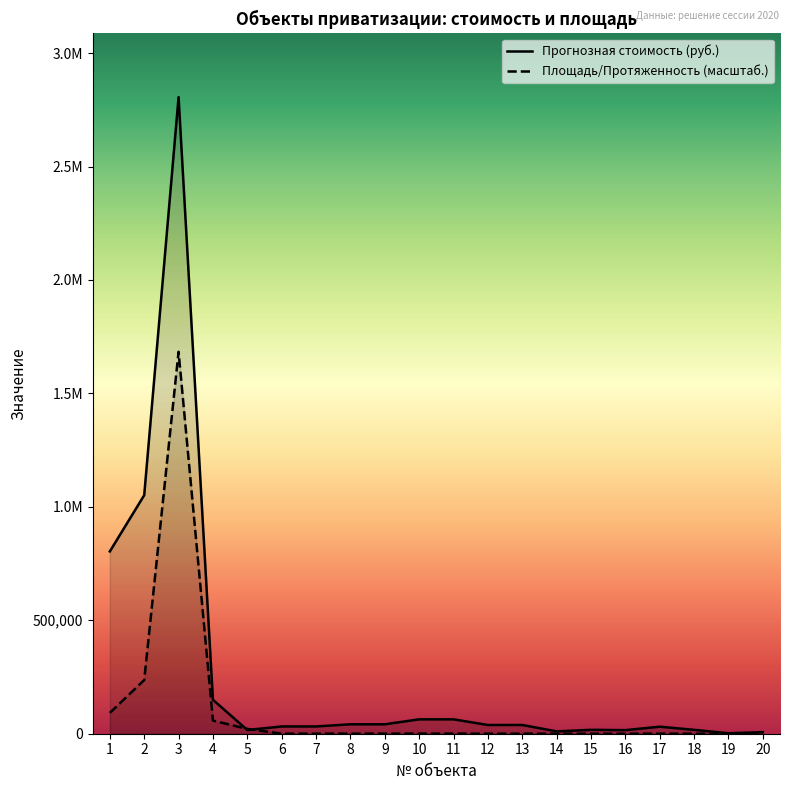

Is it true that Площадь/Протяженность equals 236487.0 at 2?

True